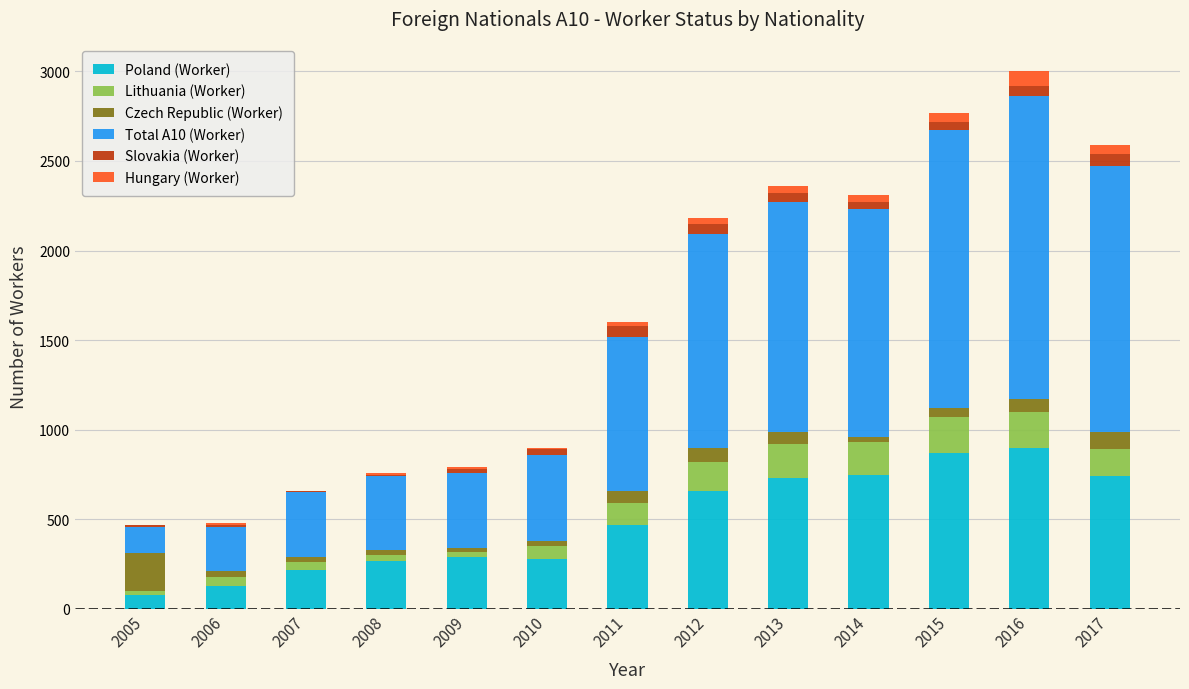

What are all the series names shown in the legend?

Poland (Worker), Lithuania (Worker), Czech Republic (Worker), Total A10 (Worker), Slovakia (Worker), Hungary (Worker)